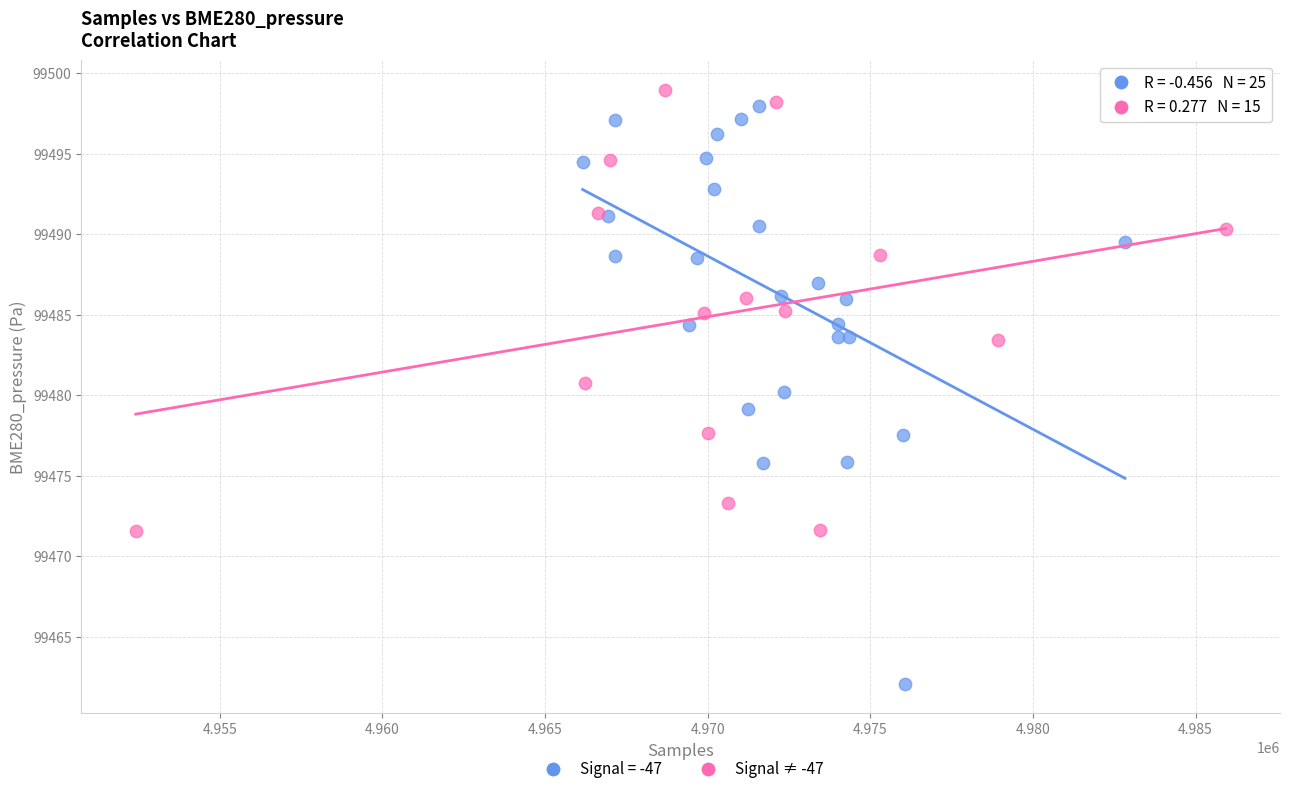

Which series has the widest spread of Y values?

Signal = -47